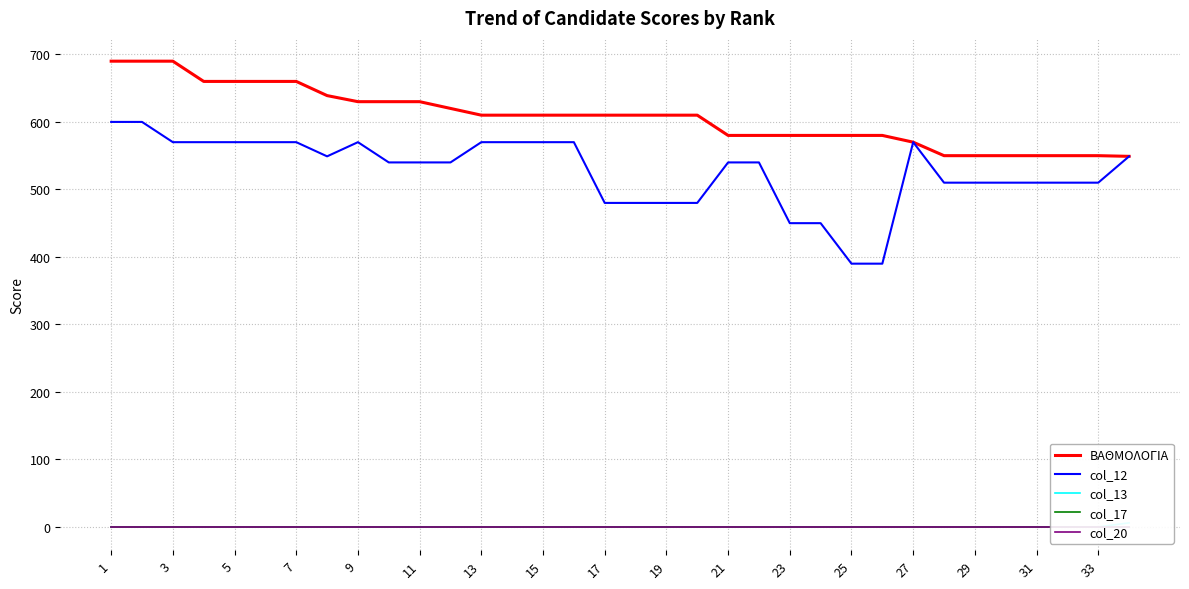

What are all the series names shown in the legend?

ΒΑΘΜΟΛΟΓΙΑ, col_12, col_13, col_17, col_20